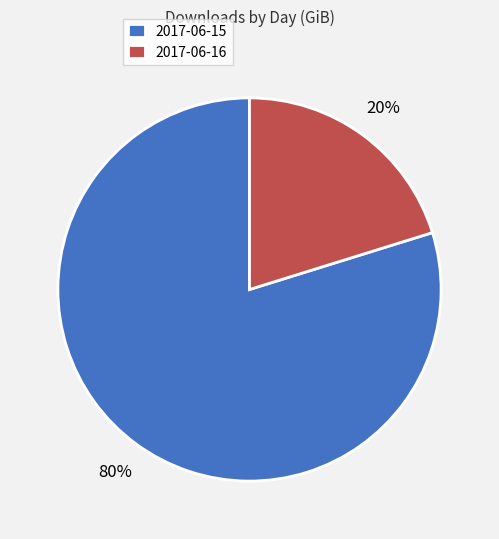

Which has a higher value, 2017-06-16 or 2017-06-15?

2017-06-15